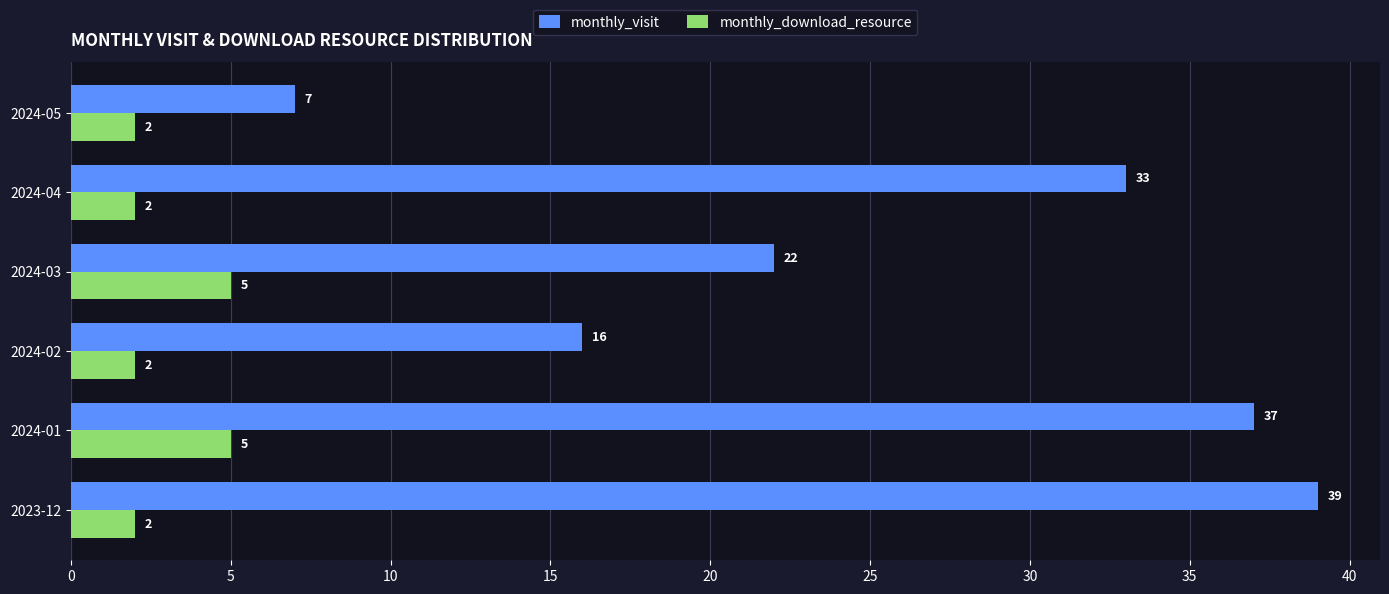

How many distinct data groups are displayed?

2